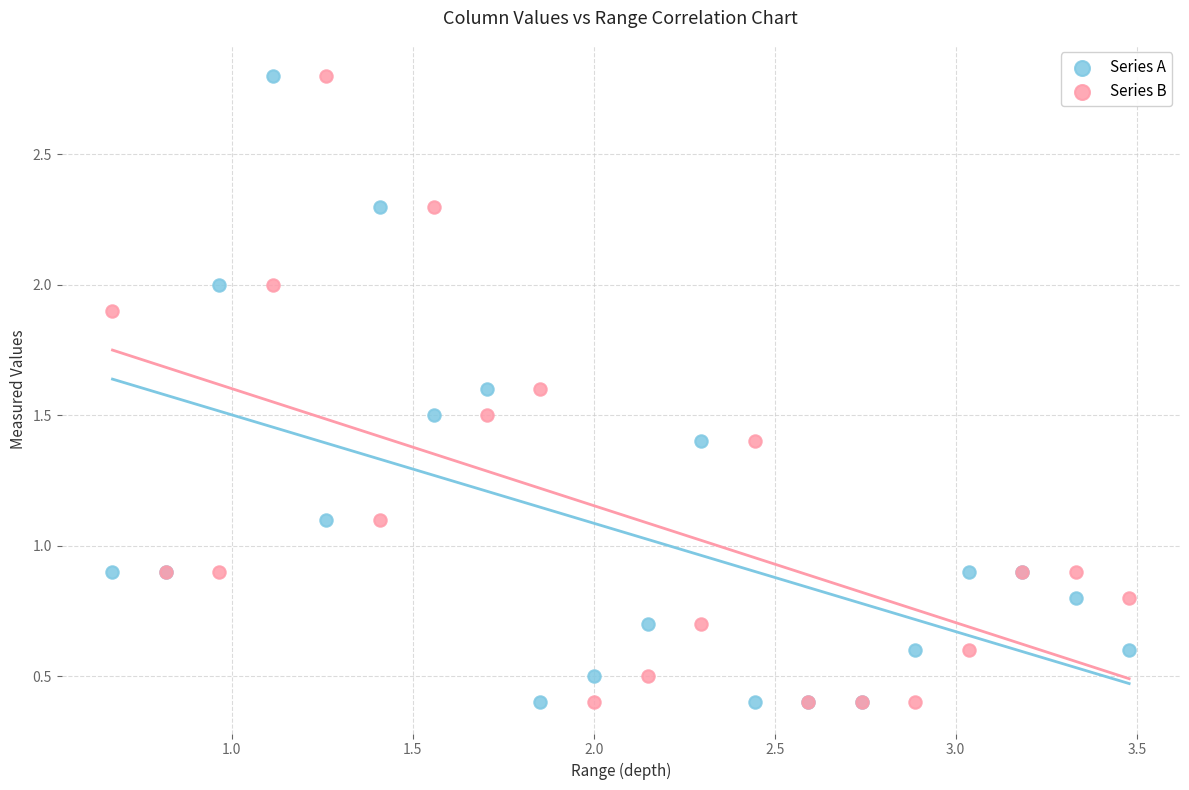

What is the X range (max minus min) for the scatter plot?

2.8